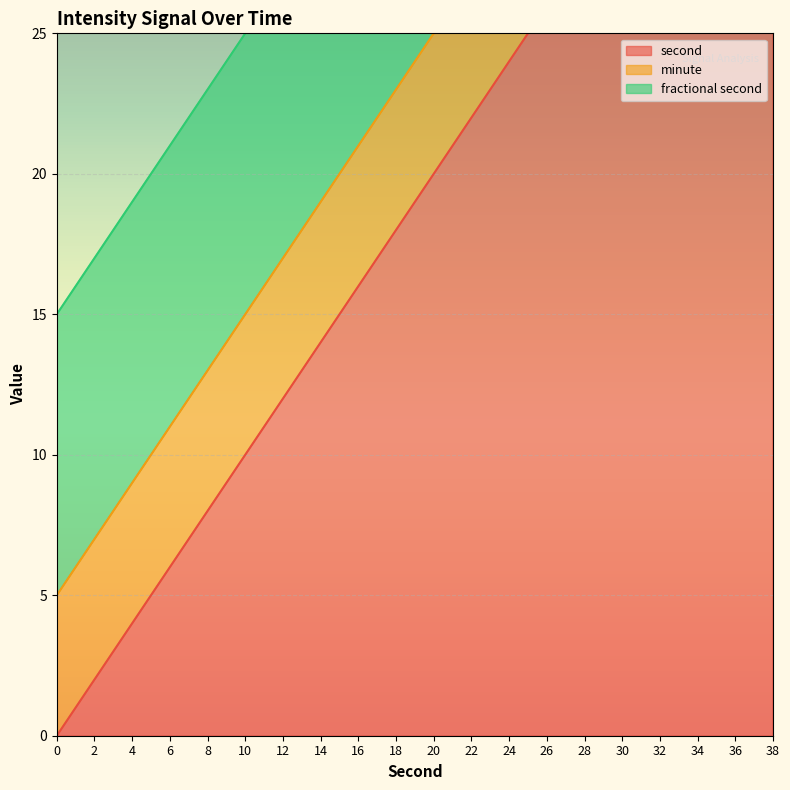

True or false: fractional second and second cross at least once.

False